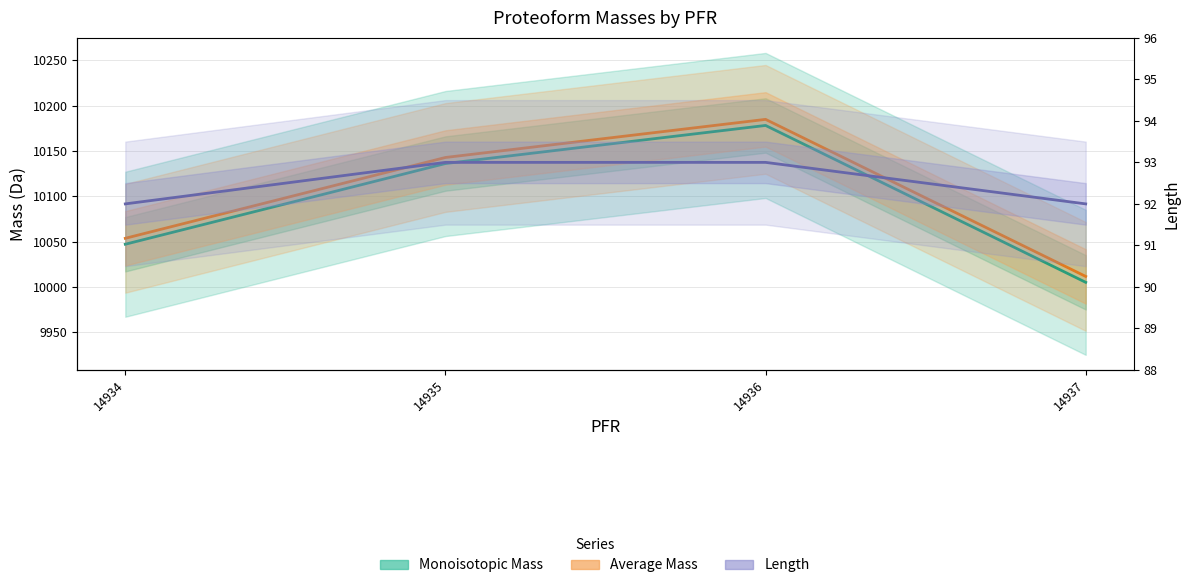

Reading left to right, extract all data points from this chart.

Monoisotopic Mass: 14934=10047.2	14935=10136.2	14936=10178.3	14937=10005.2
Average Mass: 14934=10053.8	14935=10142.9	14936=10185.0	14937=10011.7
Length: 14934=92.0	14935=93.0	14936=93.0	14937=92.0